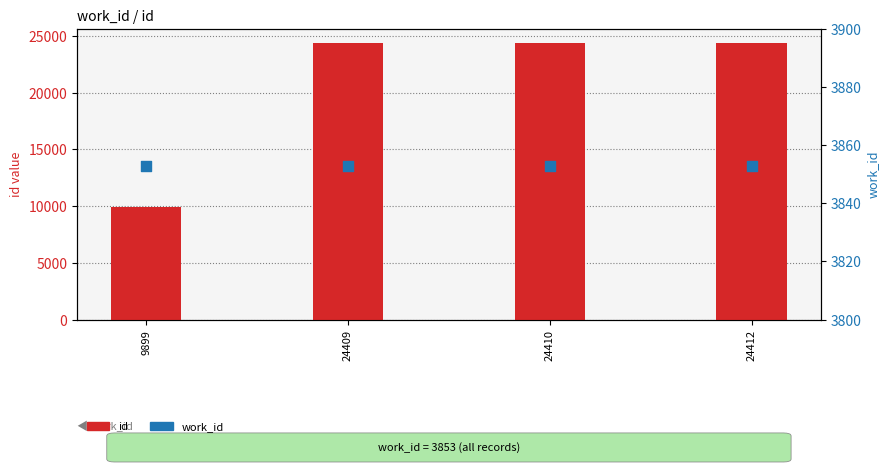

Which series reaches the maximum Y coordinate?

id